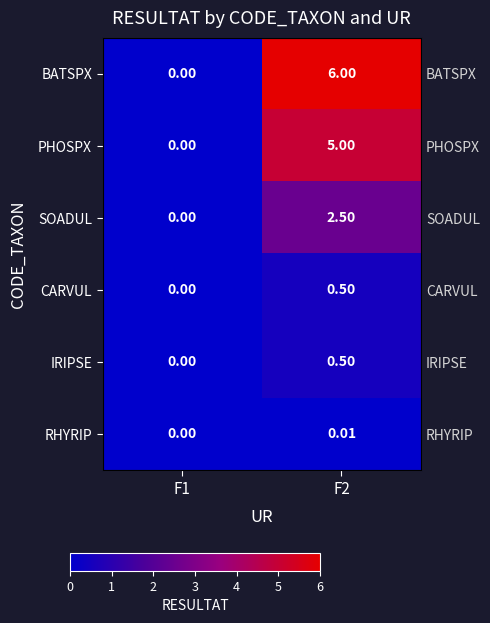

Is it true that RHYRIP equals 0.0 at F2?

True